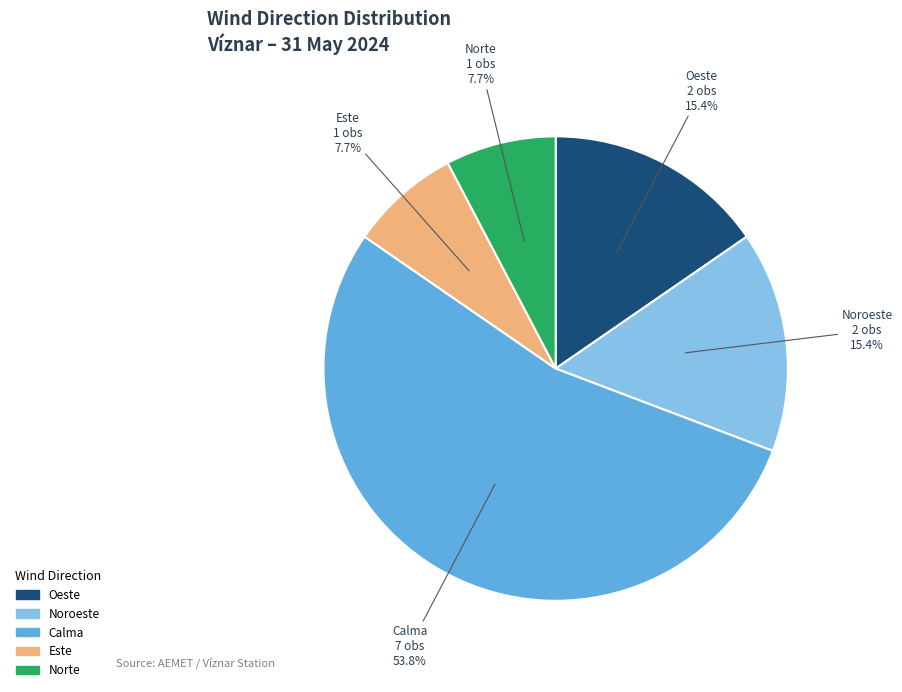

Is there any slice that represents more than half of the pie?

Yes